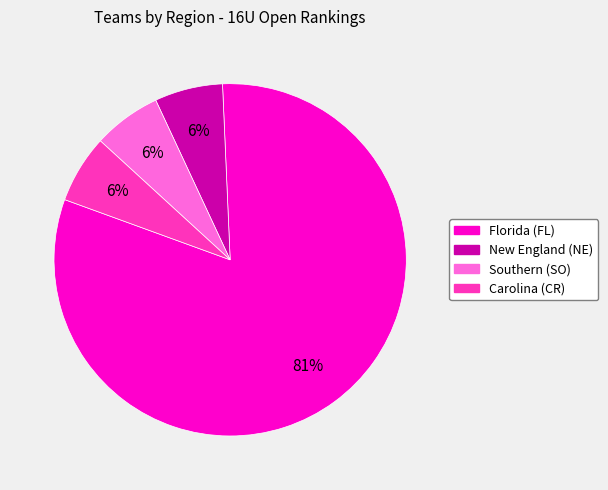

What is the largest slice in the pie chart?

Florida (FL)